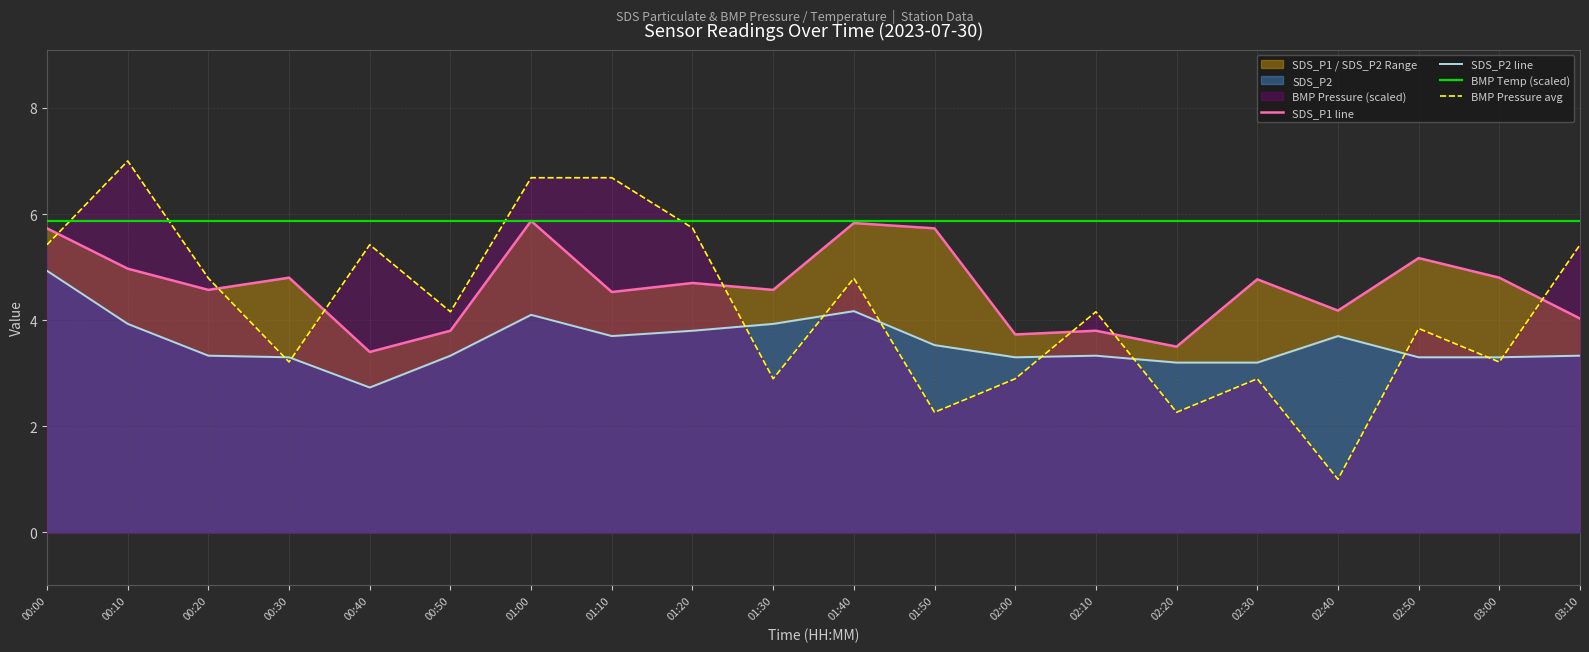

Which series changed the most between 00:00 and 02:50?

SDS_P2 line